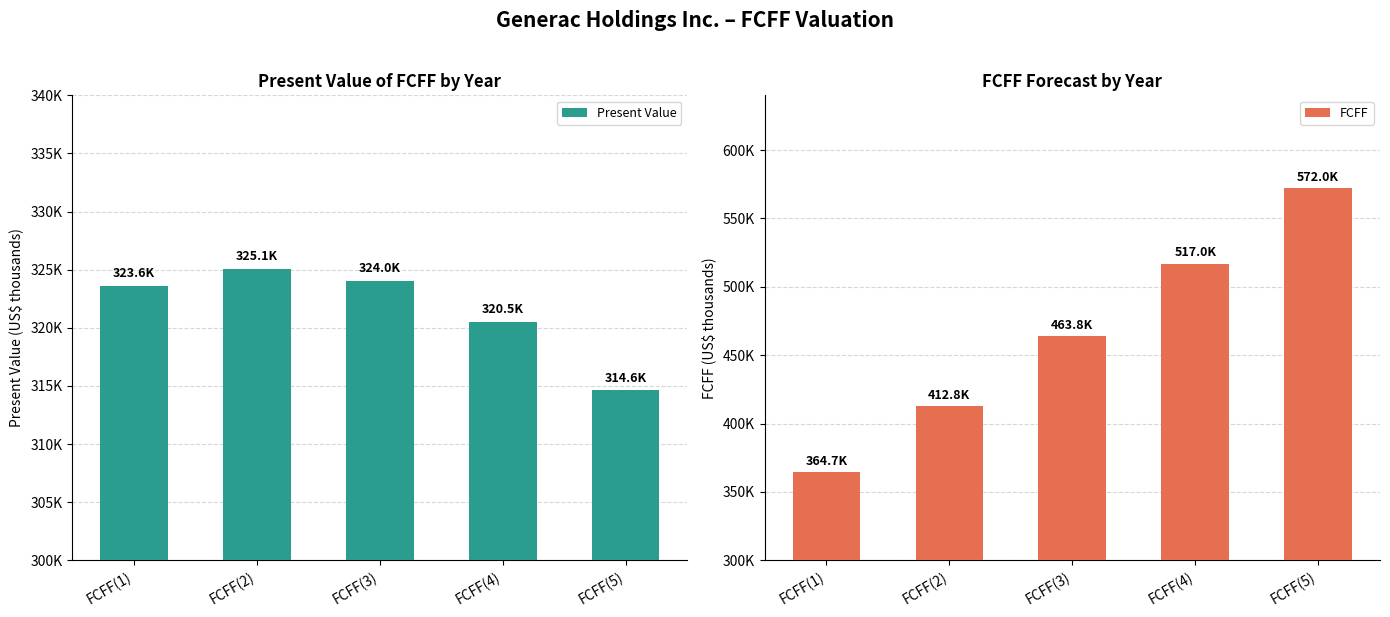

Between FCFF(5) and FCFF(2), which is larger?

FCFF(2)